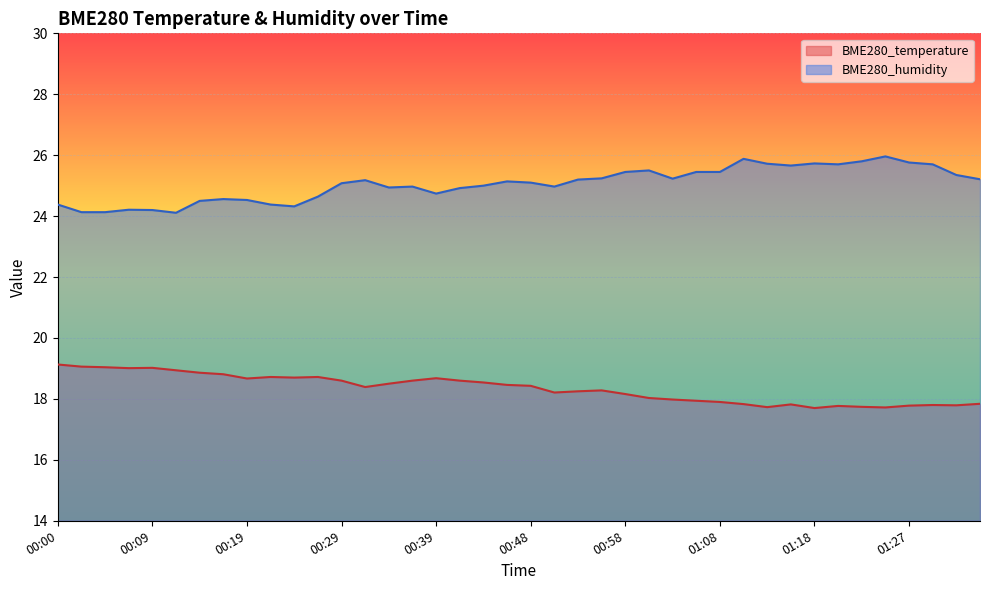

Is the value of BME280_temperature at 00:14 greater than the value of BME280_humidity at 00:39?

No